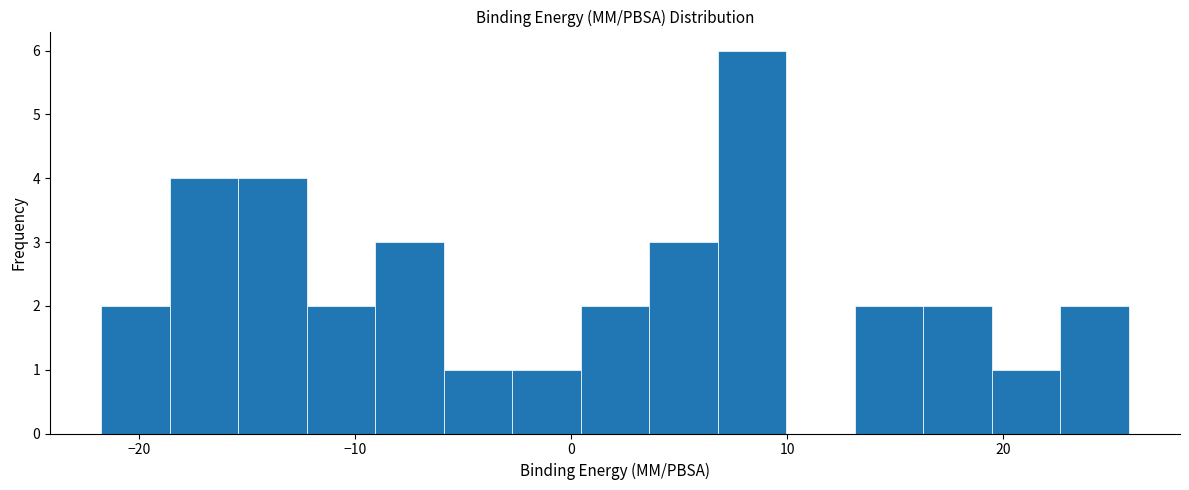

Around what value on the x-axis is the tallest bar? Give the approximate position of its centre, as read against the axis.

8